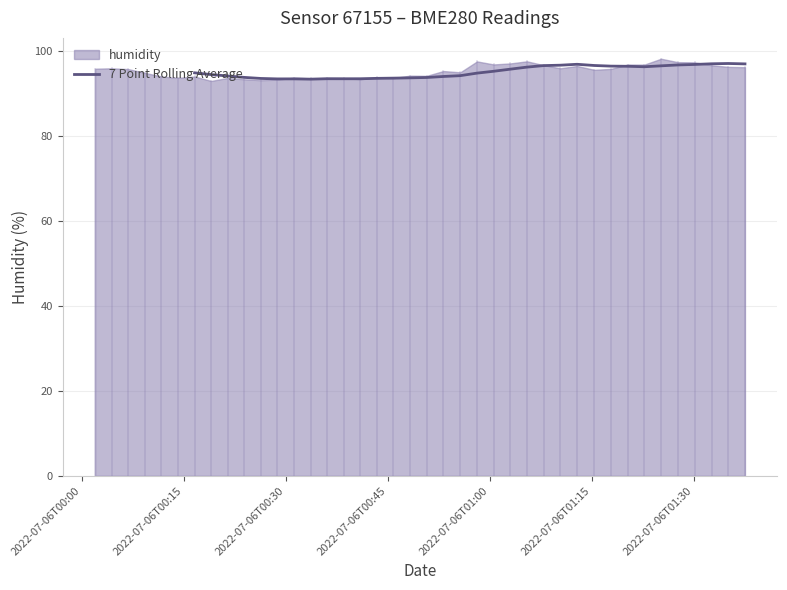

Count the number of values greater than 94.

22